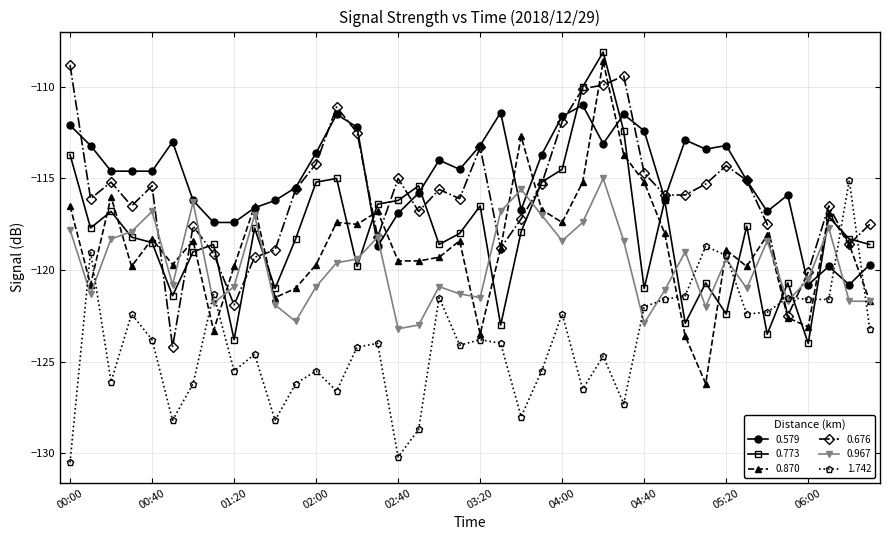

True or false: 0.773 has more than 2 interior local peaks.

True